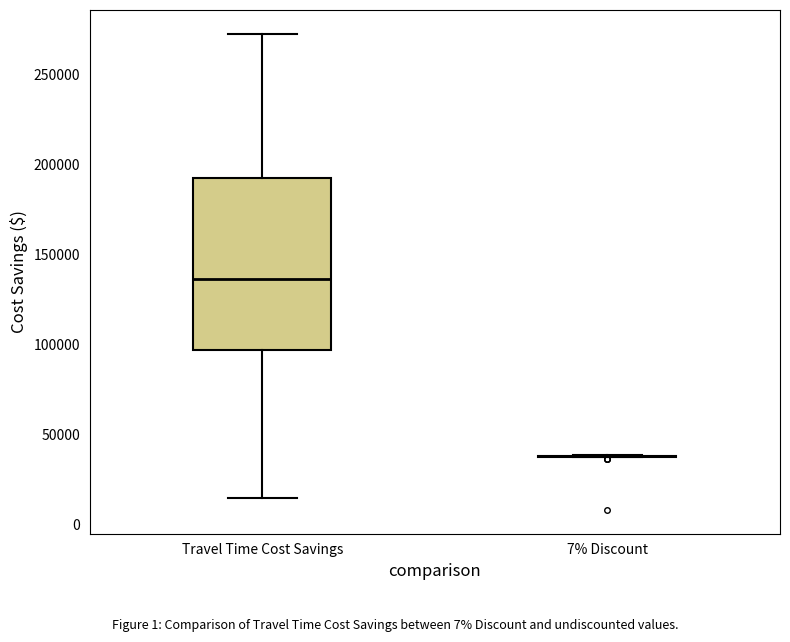

Reading left to right, read every box against the y-axis: the position of its median line, the range the box covers, and the ends of its whiskers. The values are not printed on the chart, so give them approximately, as read against the axis.

Travel Time Cost Savings: median 135000, box 95000 to 190000, whiskers 15000 to 275000
7% Discount: box collapsed to a line at 40000, whiskers 40000 to 40000